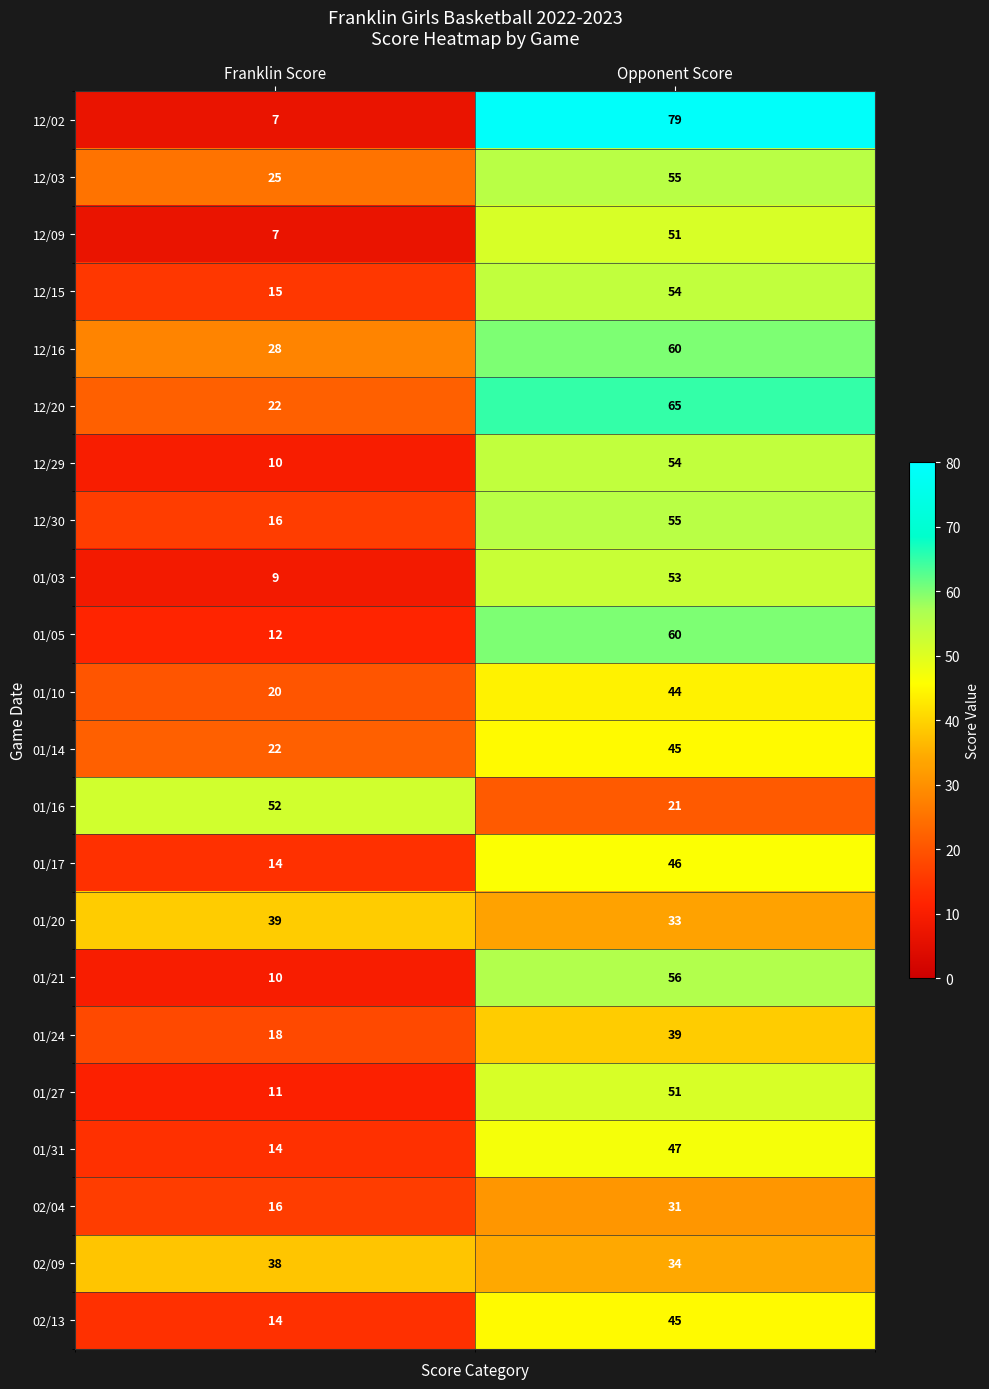

What is the difference between the maximum and minimum values in the 01/16 series?

31